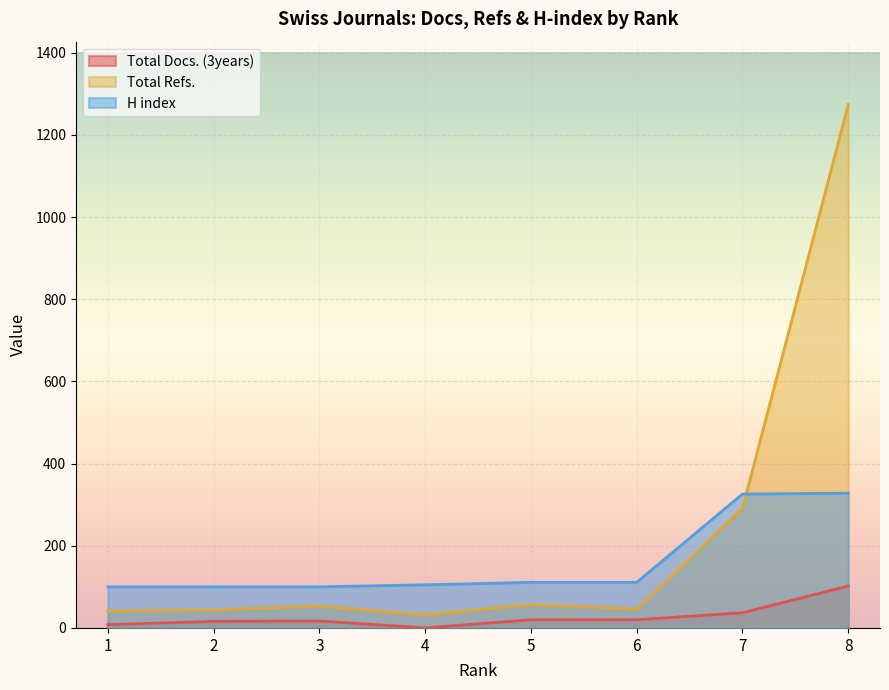

What is the spread (max minus min) of values at 7?

289